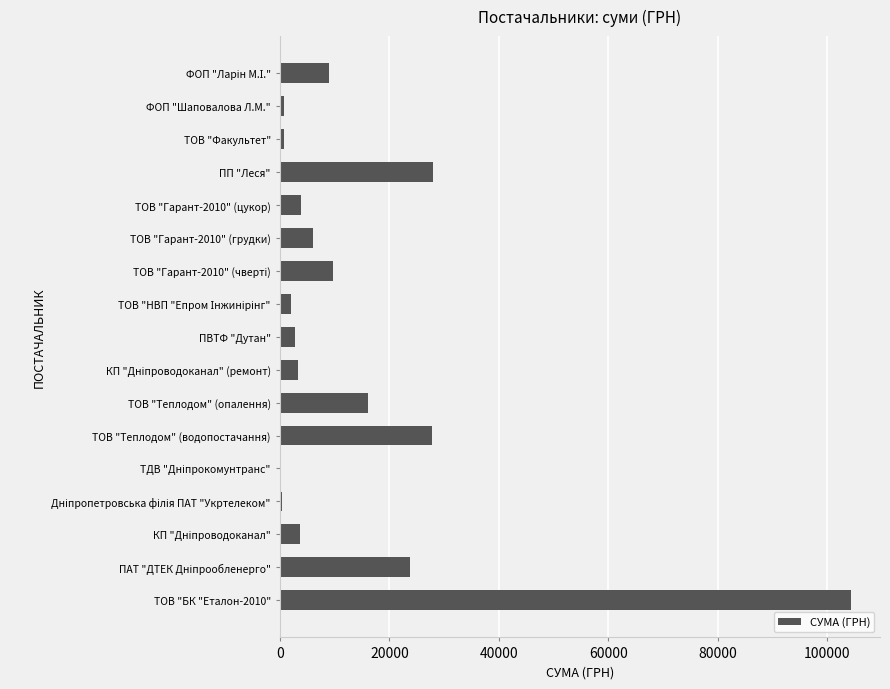

What is the sum of the values at ТОВ "Гарант-2010" (грудки) and ТОВ "БК "Еталон-2010"?

110470.8